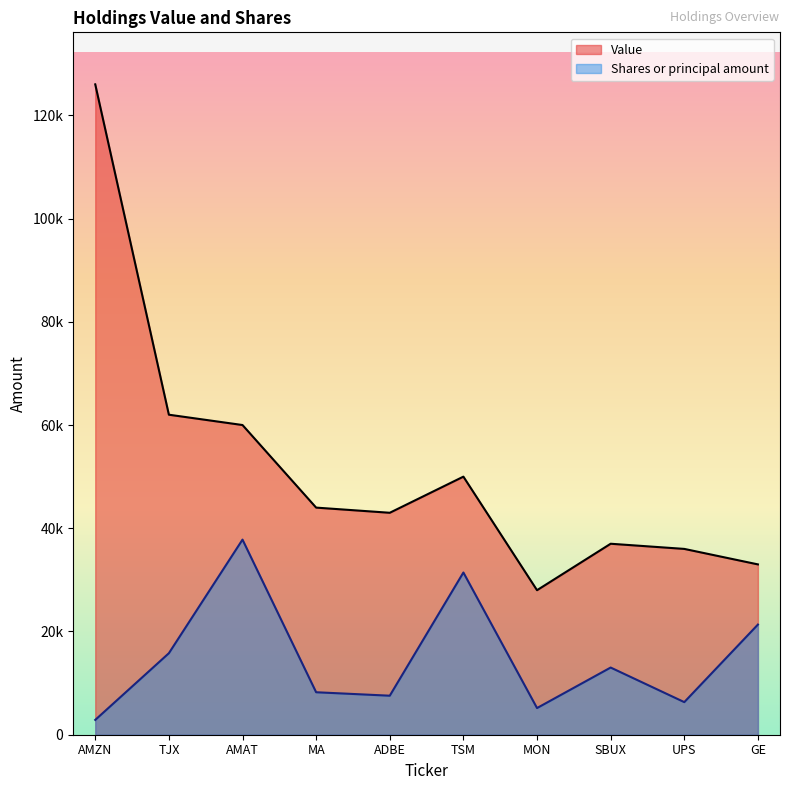

The value of Shares or principal amount at UPS is 2041.3. True or false?

False